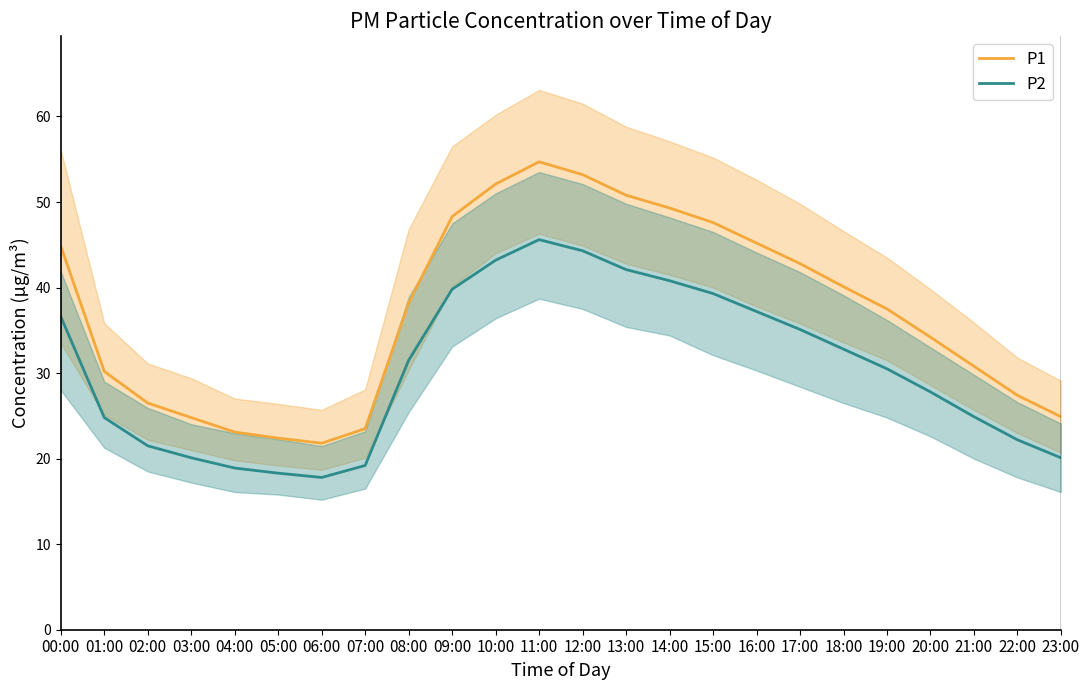

List the series in order of their overall mean, highest first.

P1, P2